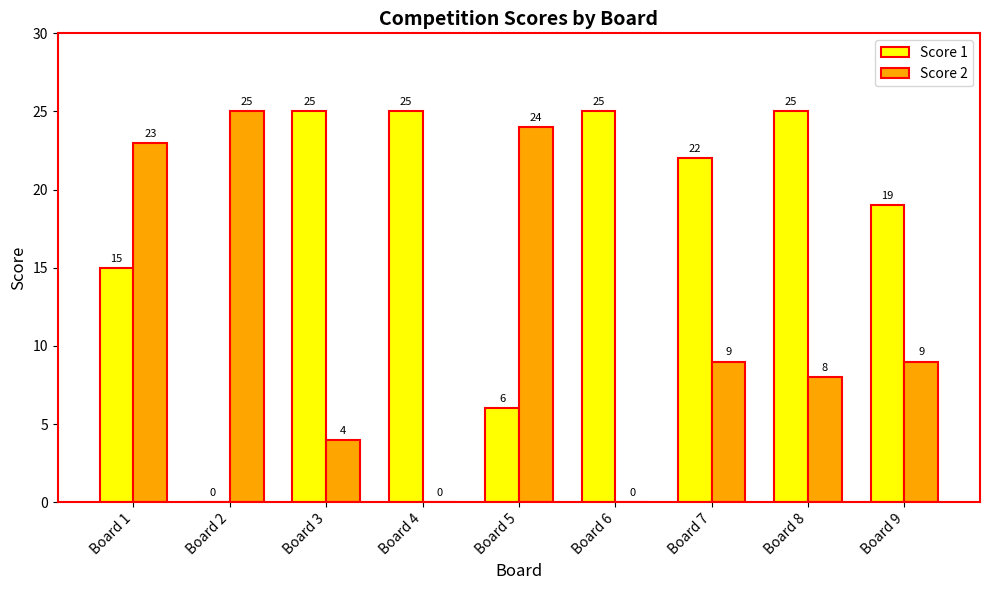

How many distinct data groups are displayed?

2